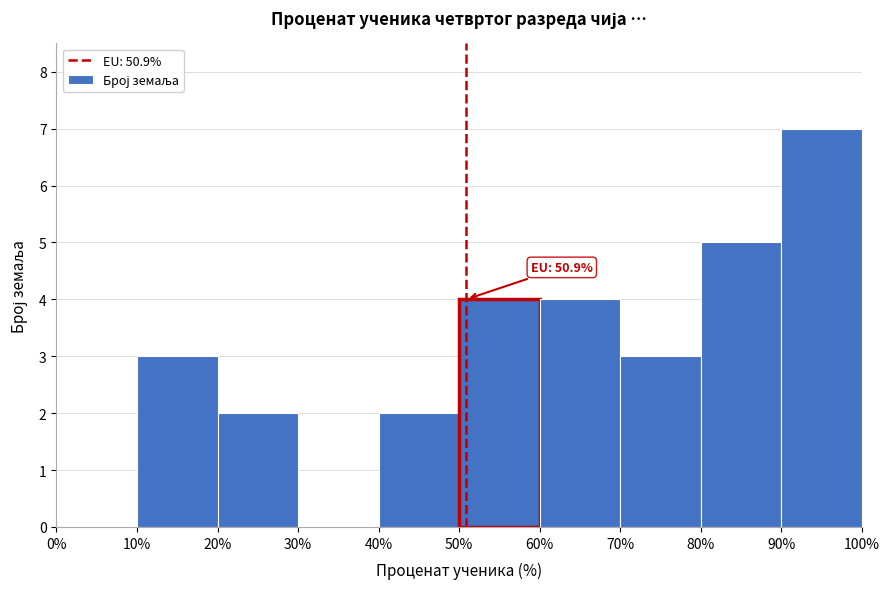

Which range on the x-axis has the tallest bar?

90% to 100%